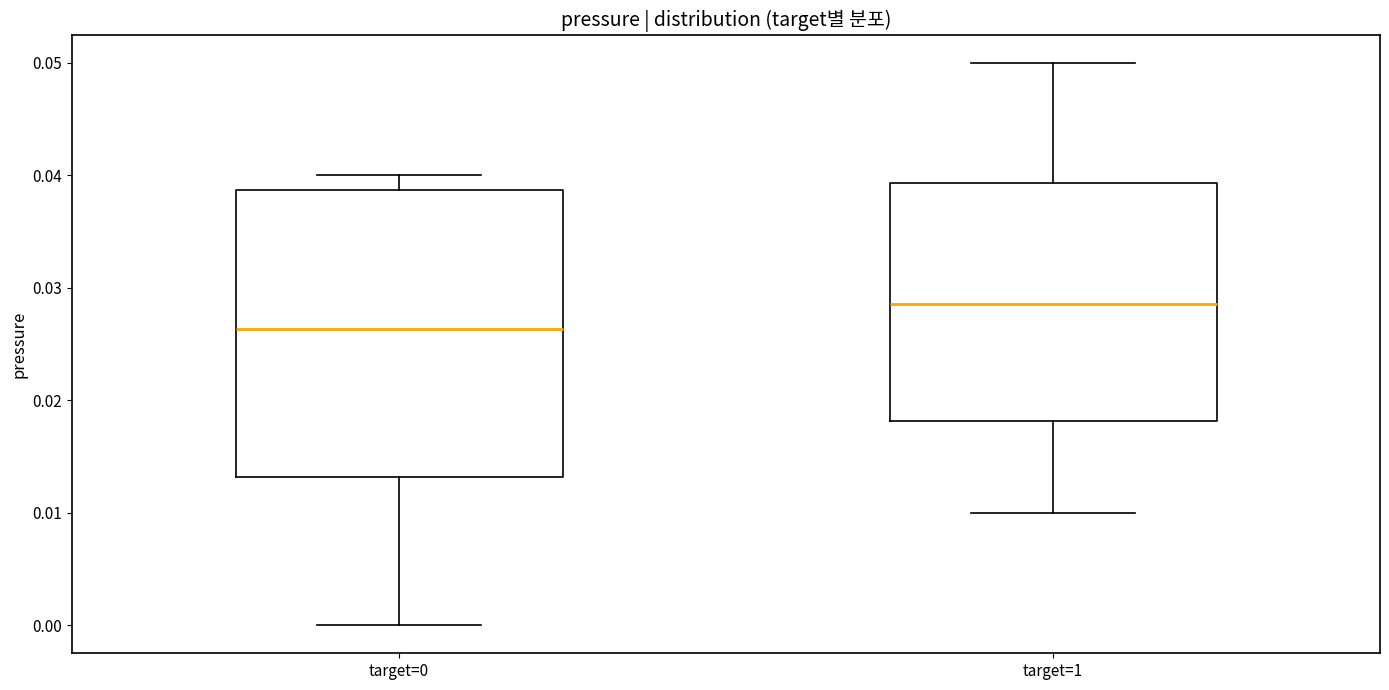

Reading left to right, read every box against the y-axis: the position of its median line, the range the box covers, and the ends of its whiskers. The values are not printed on the chart, so give them approximately, as read against the axis.

target=0: median 0.026, box 0.013 to 0.039, whiskers 0.000 to 0.040
target=1: median 0.029, box 0.018 to 0.039, whiskers 0.010 to 0.050